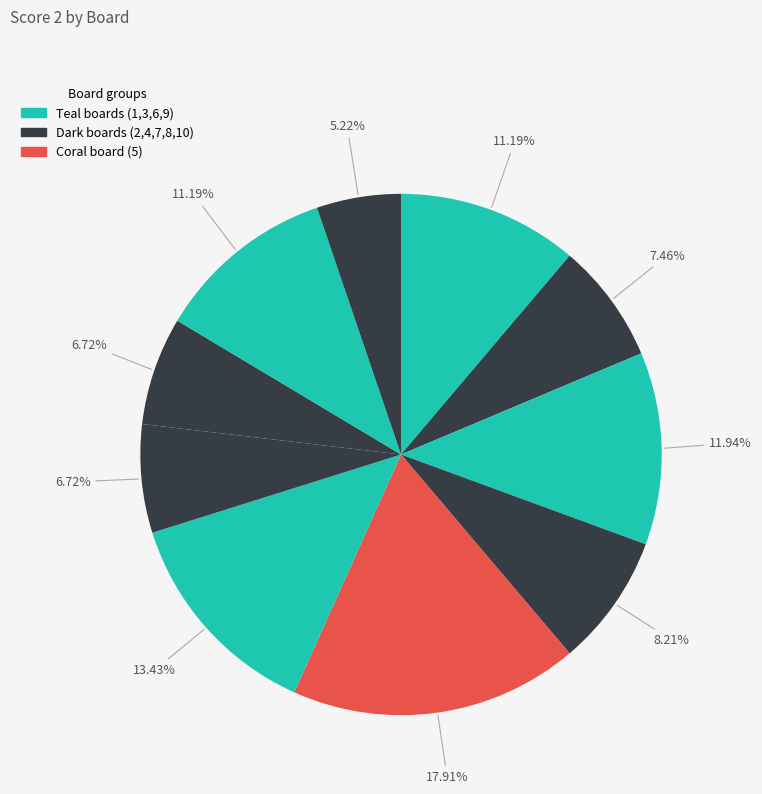

What is the smallest slice in the pie chart?

10